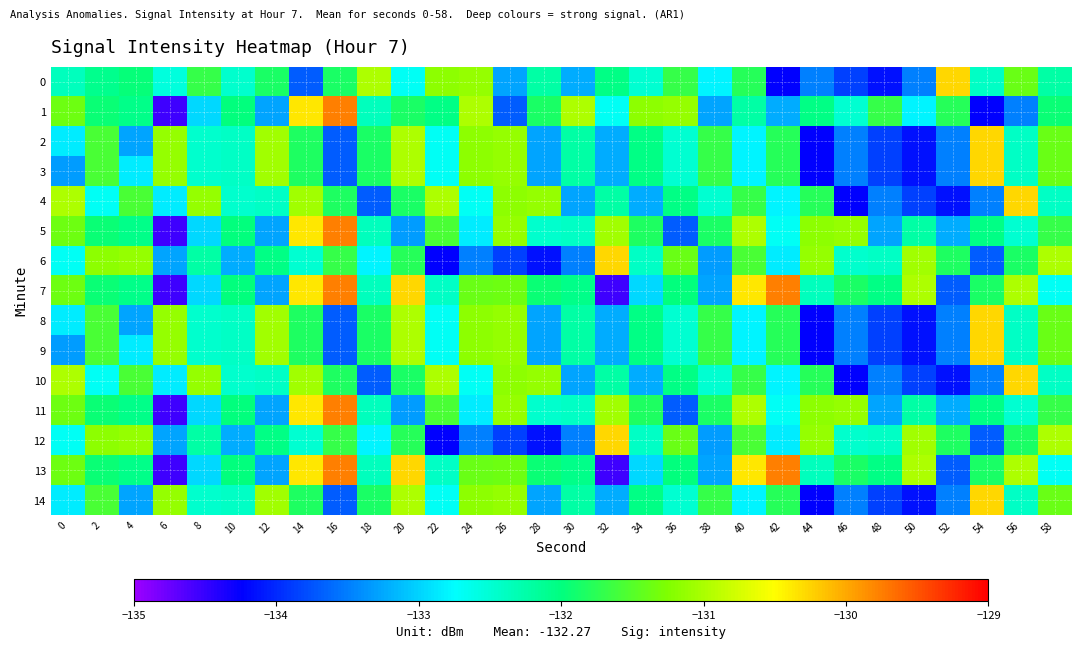

Count the number of categories in the chart.

30